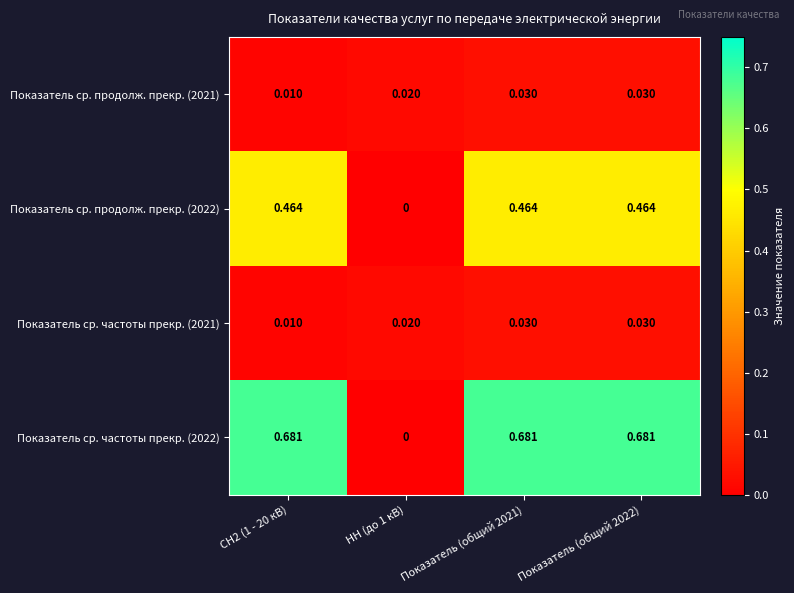

Count the number of categories in the chart.

4